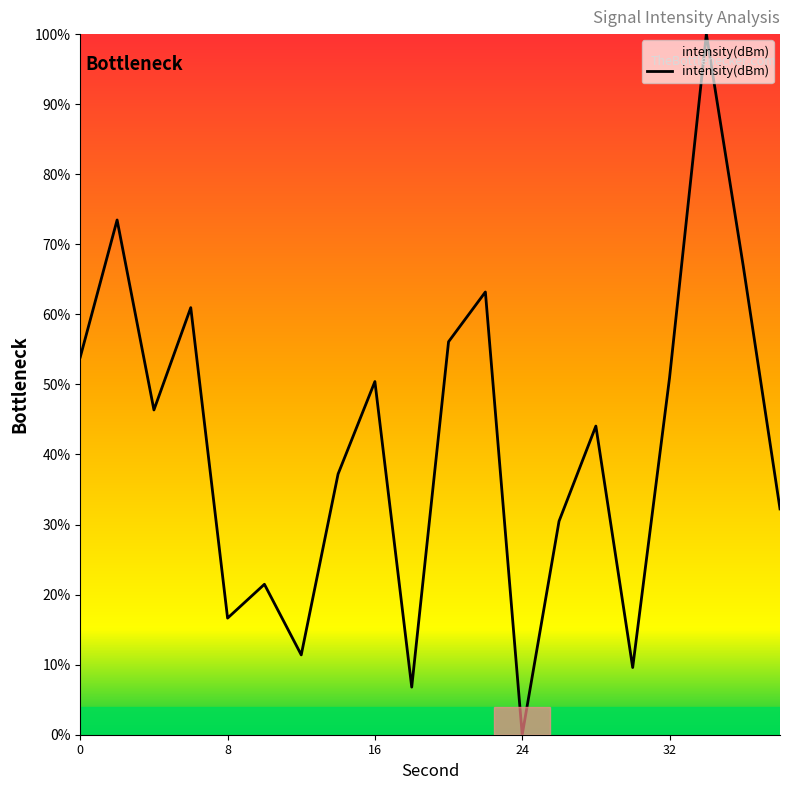

What is the maximum value shown in the chart?

100.0